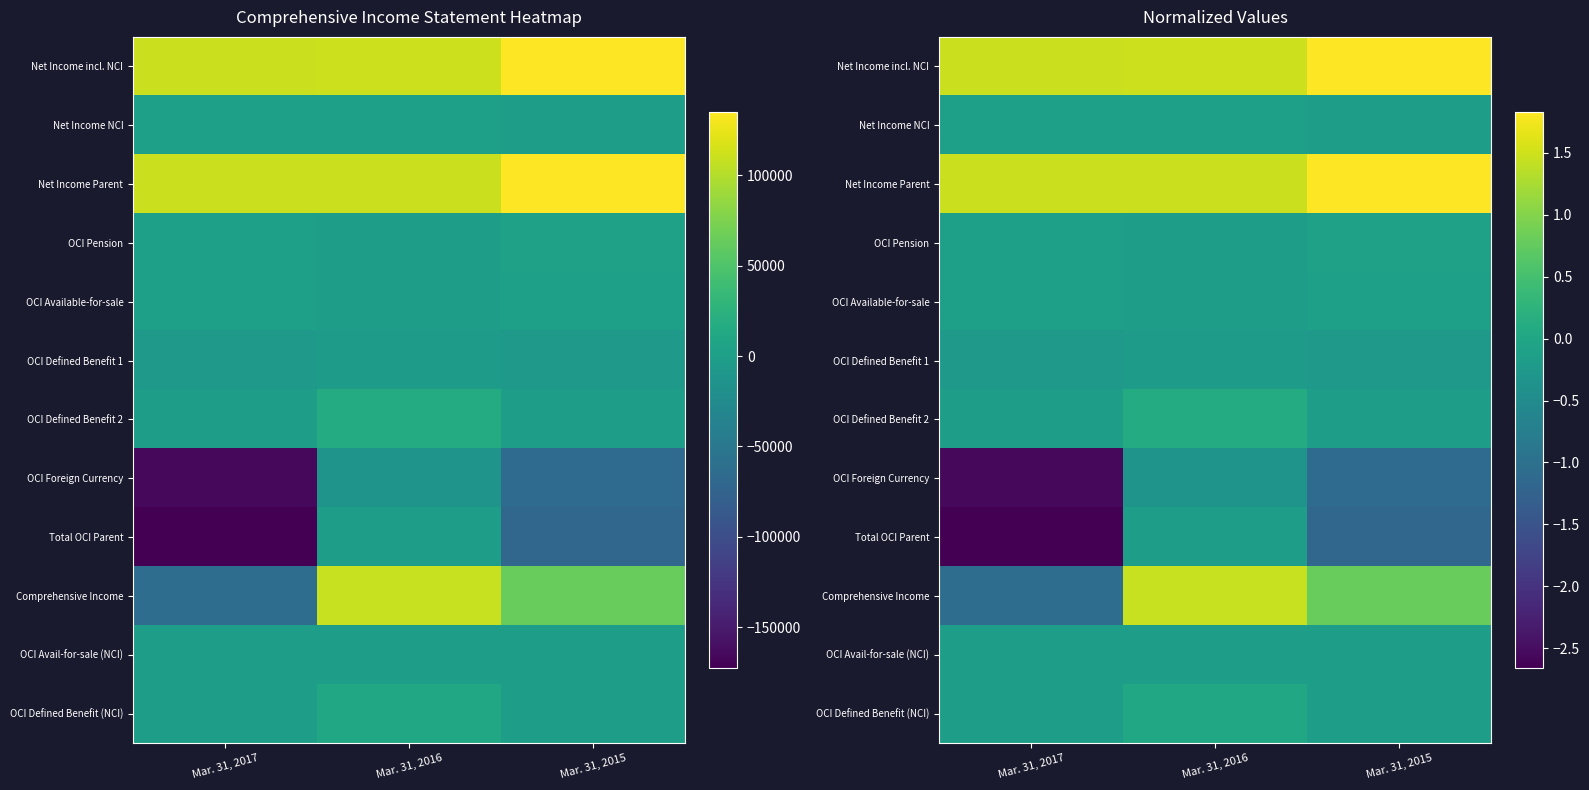

True or false: OCI Available-for-sale has a value of -0.3 at Mar. 31, 2016.

False